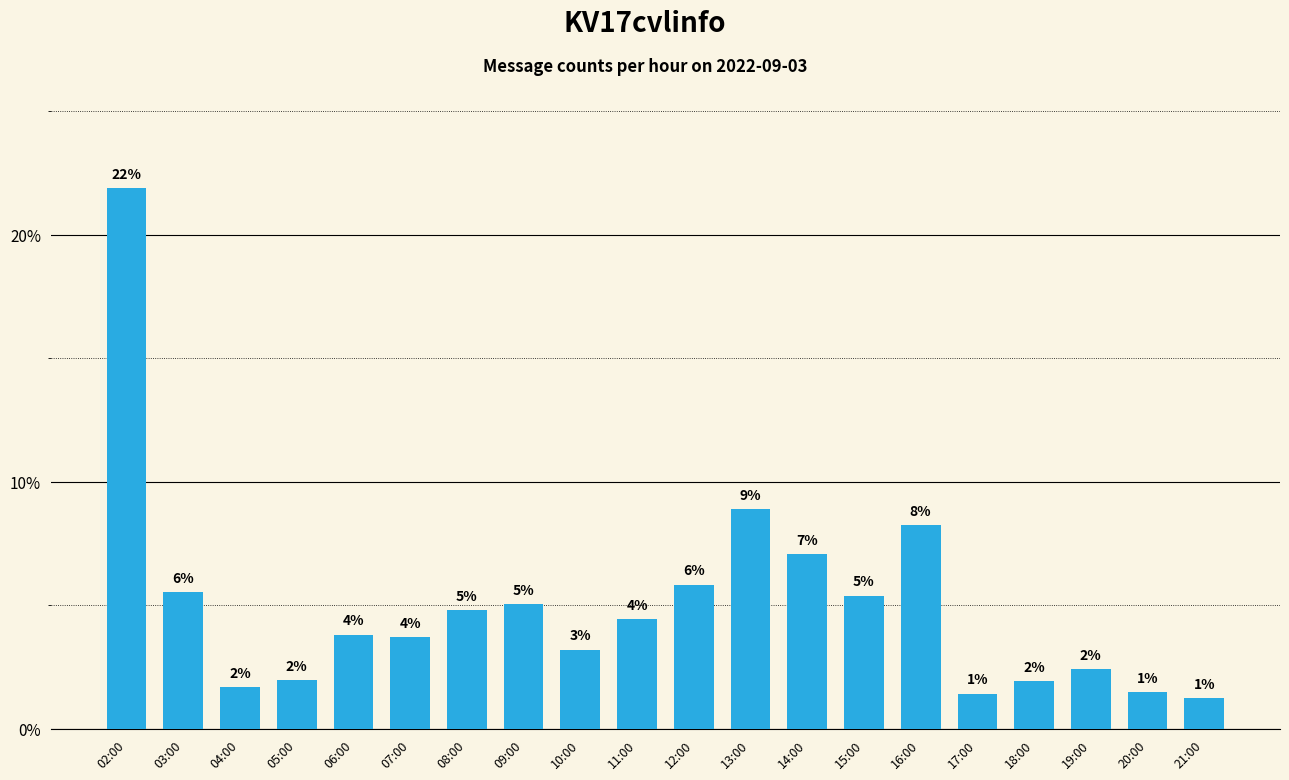

Reading right to left, transcribe all the data shown in this chart.

21:00=1.2	20:00=1.5	19:00=2.4	18:00=1.9	17:00=1.4	16:00=8.3	15:00=5.4	14:00=7.1	13:00=8.9	12:00=5.8	11:00=4.4	10:00=3.2	09:00=5.0	08:00=4.8	07:00=3.7	06:00=3.8	05:00=2.0	04:00=1.7	03:00=5.5	02:00=21.9